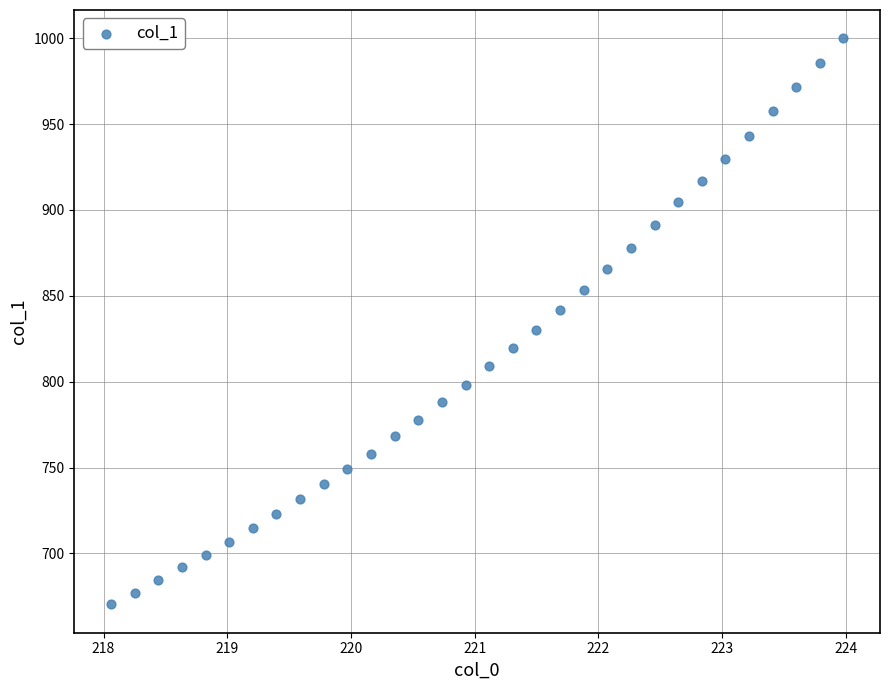

What is the range of X values (max minus min)?

5.9